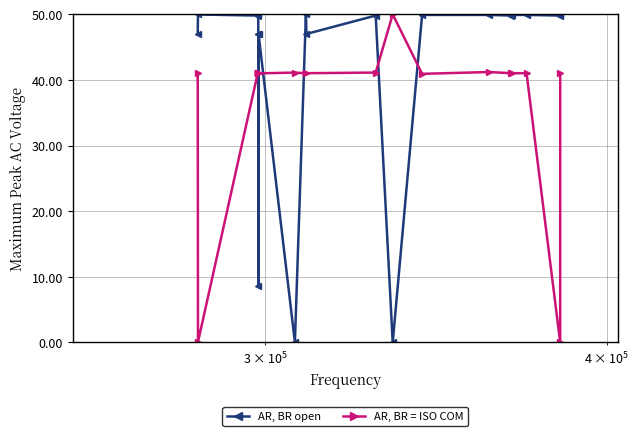

What is the difference between the maximum and minimum values in the AR, BR open series?

50.0